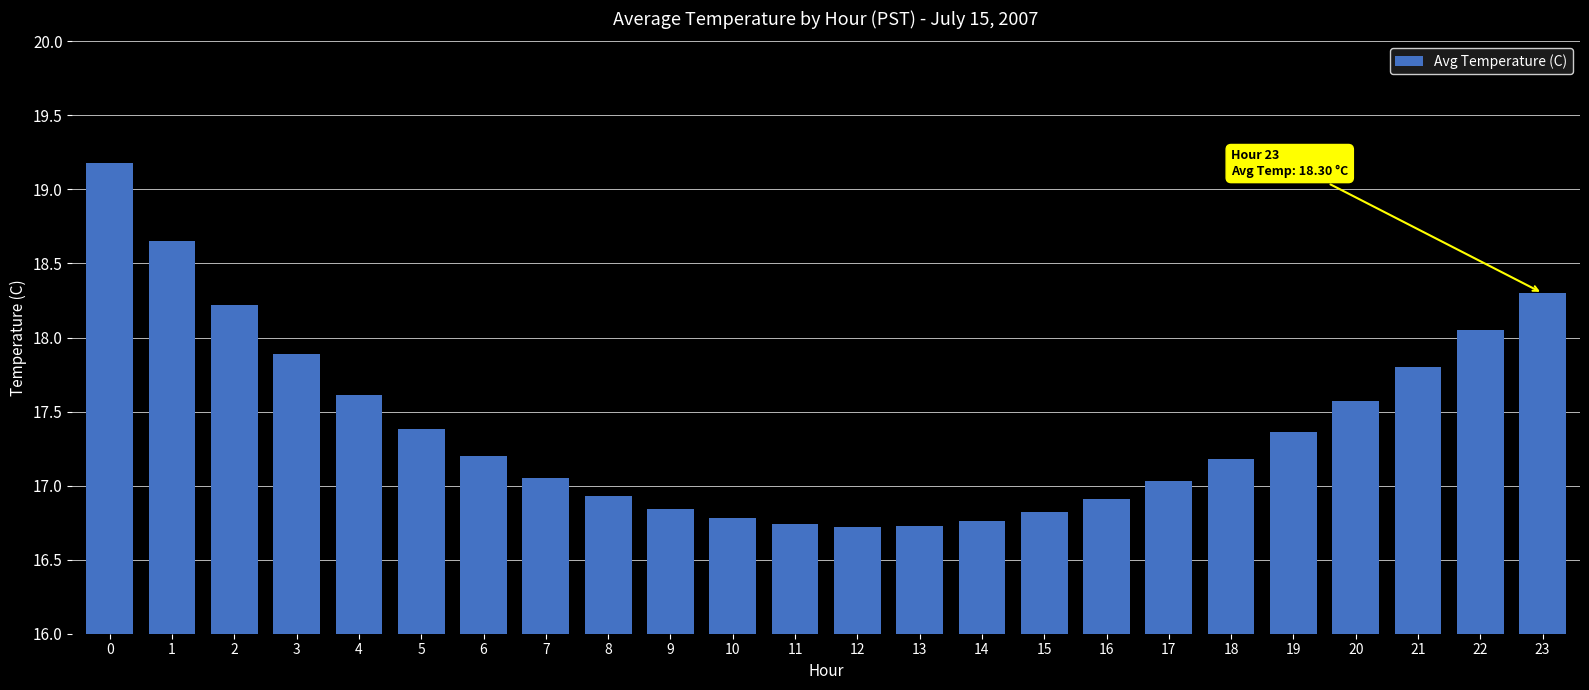

What is the sum of the values at 5 and 12?

34.1